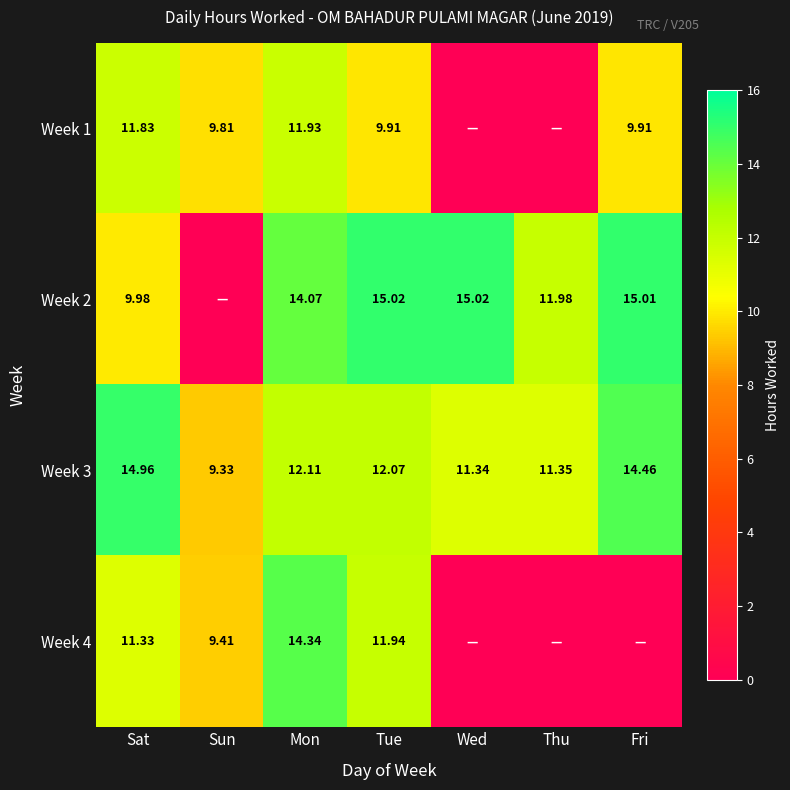

What is the total value across all series at Mon?

52.5